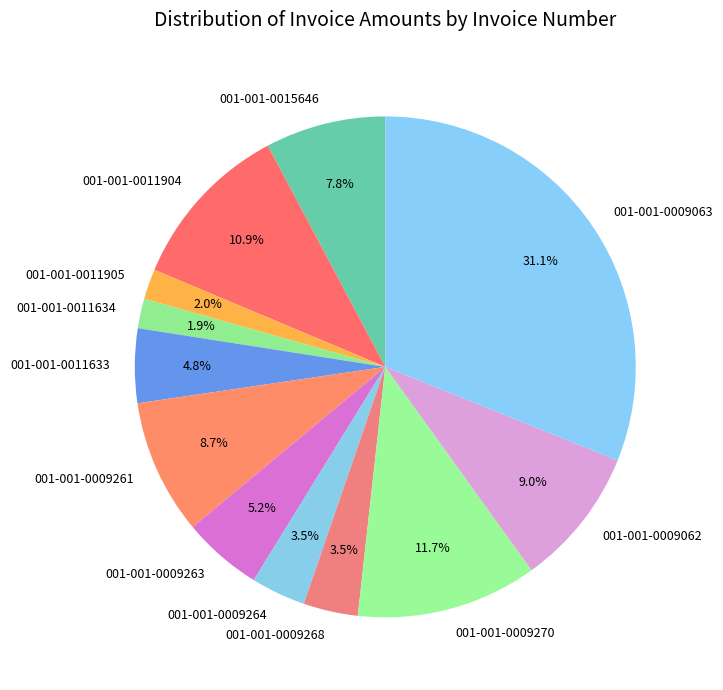

How many segments does this pie chart have?

12